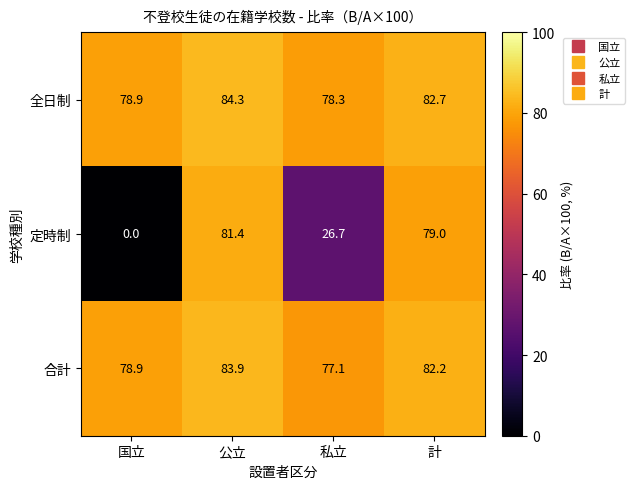

The value of 全日制 at 公立 is 37.0. True or false?

False